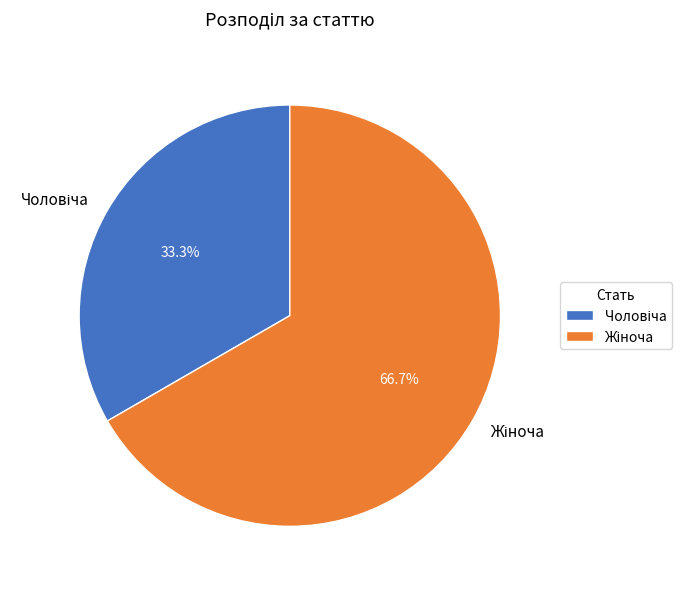

Count the number of slices in the pie.

2